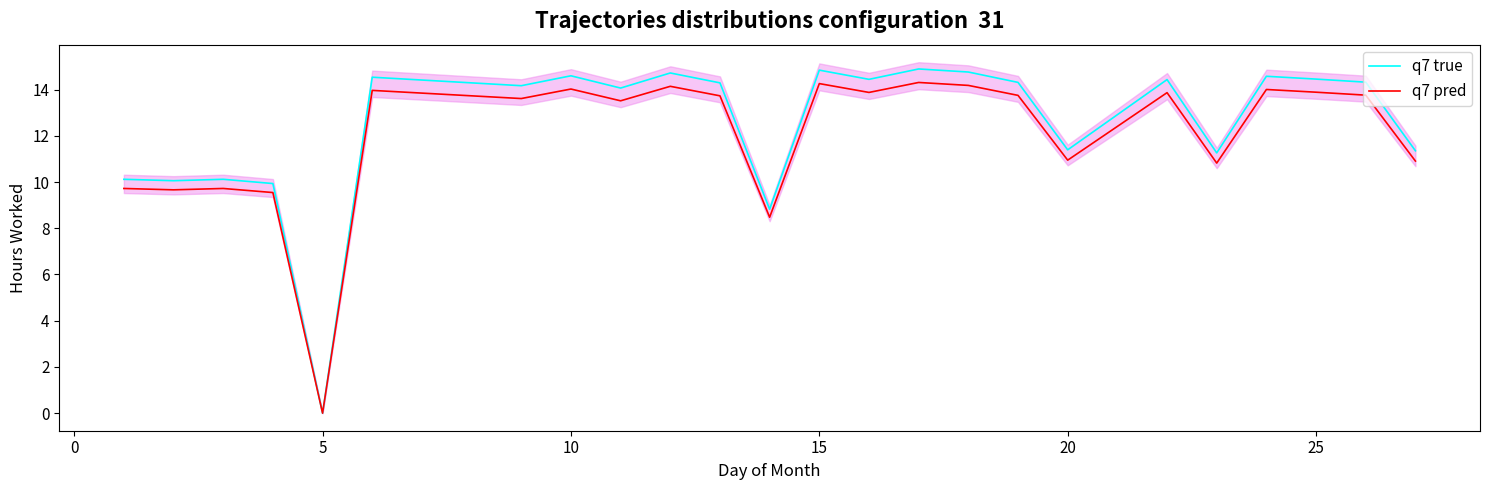

Does the chart have visible grid lines?

No